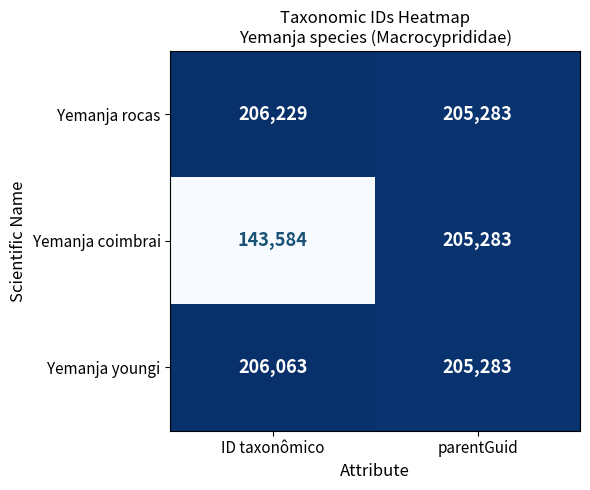

The value of Yemanja coimbrai at ID taxonômico is 143584. True or false?

True